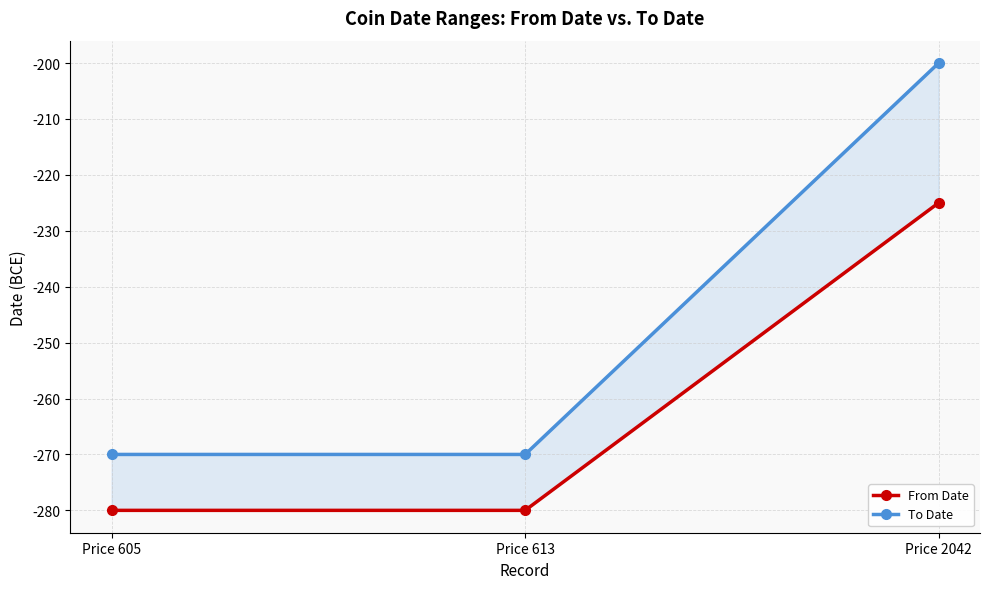

True or false: From Date has a value of -225 at Price 2042.

True